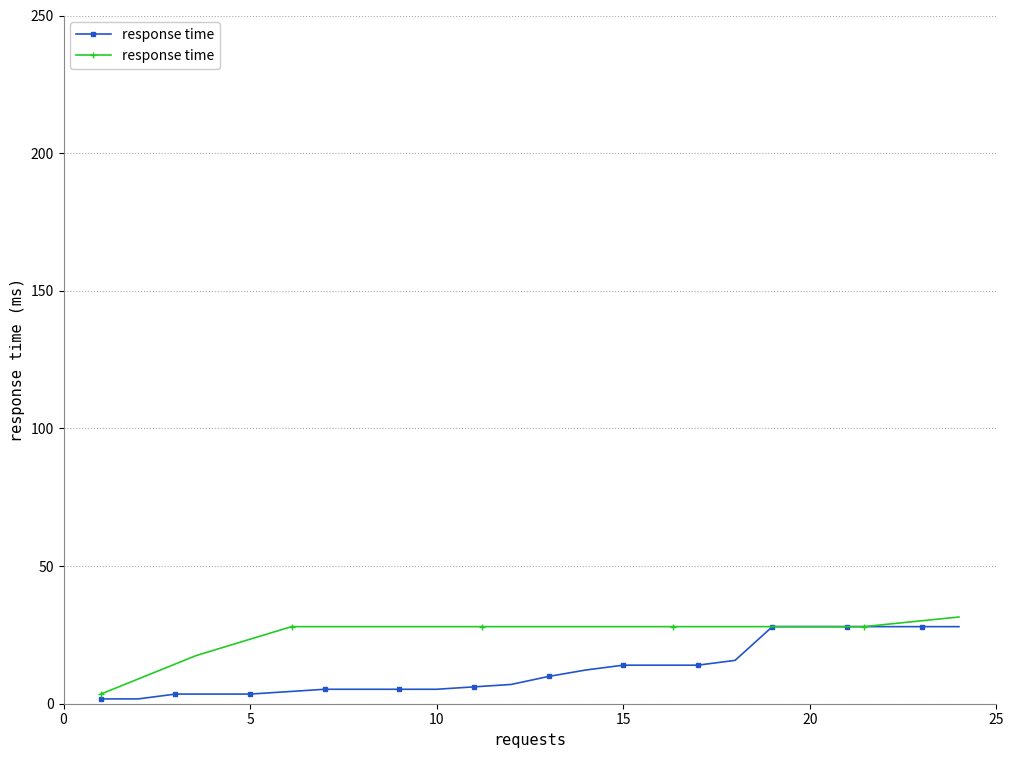

True or false: the data shows 13.5 at 8.

False